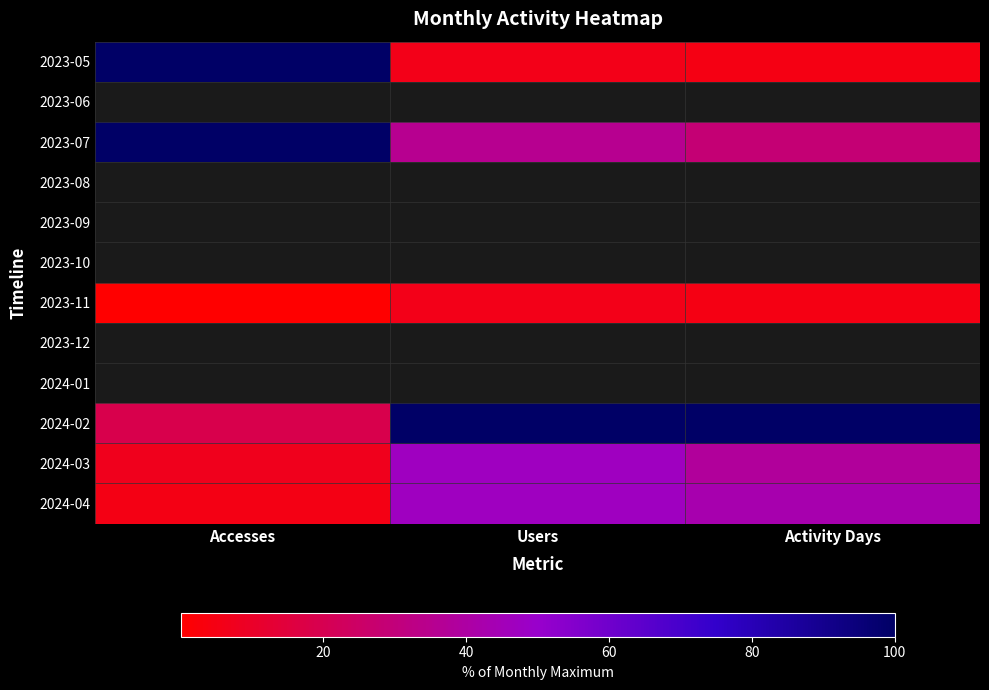

How many series are shown in this chart?

12